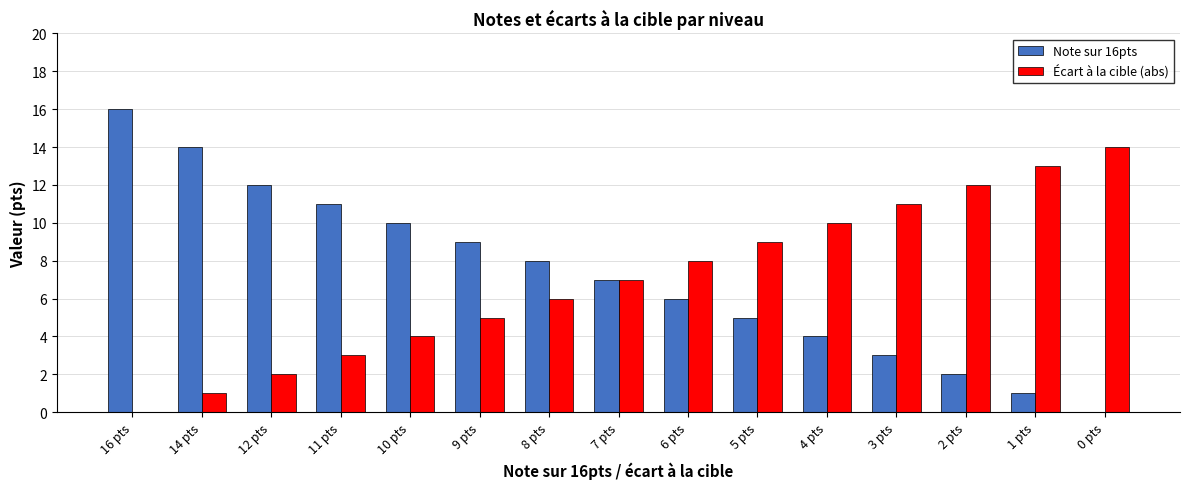

What is the difference between the Écart à la cible (abs) values at 2 pts and 12 pts?

10